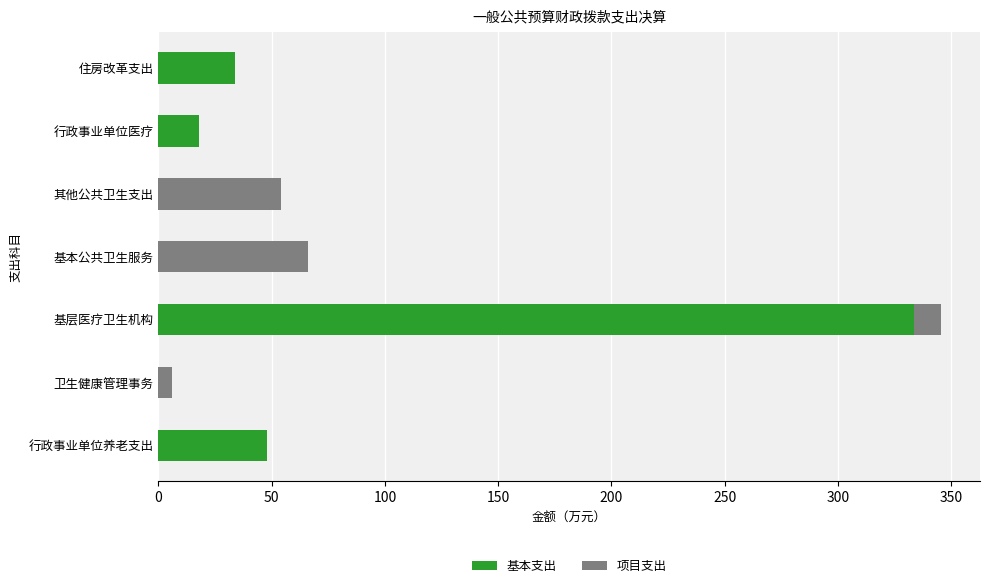

Which category has the highest value in the 基本支出 series?

基层医疗卫生机构